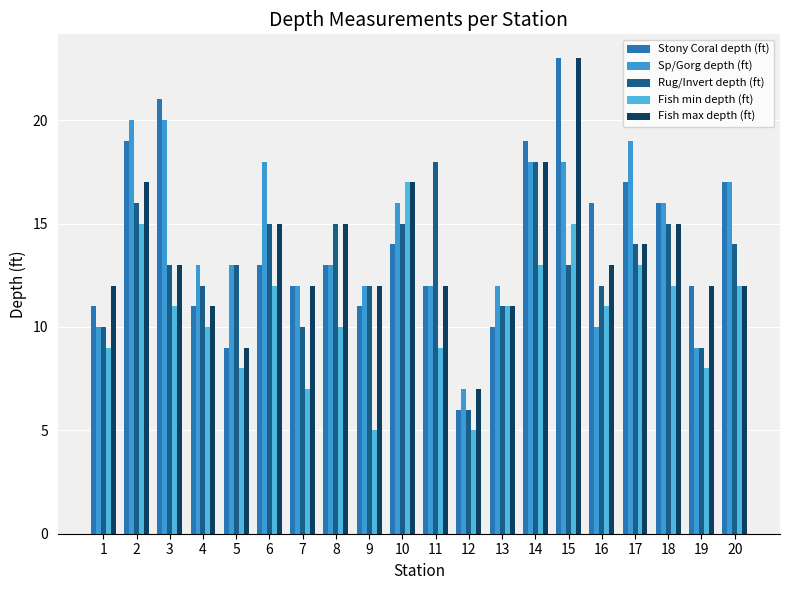

What is the smallest value displayed?

5